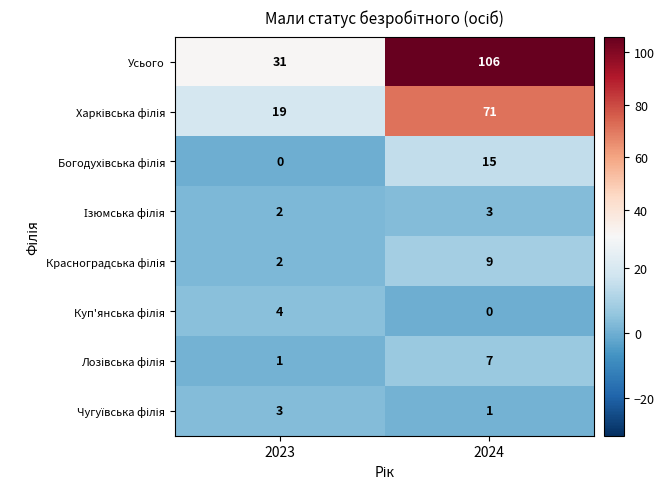

Which series has the largest range (max minus min)?

Усього